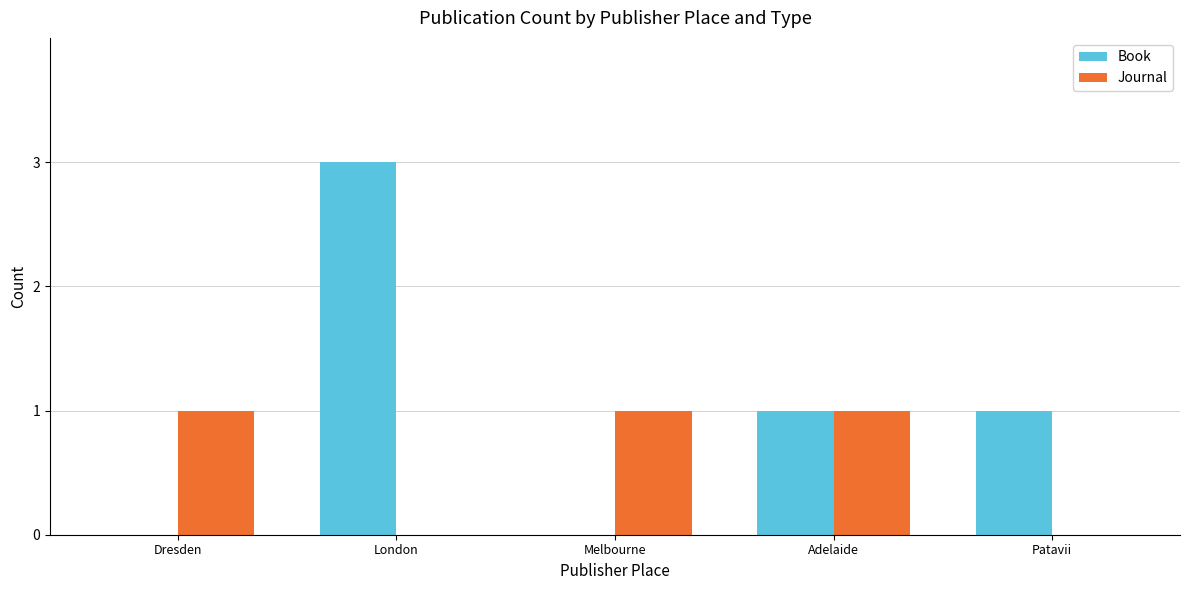

Which series changed the most between London and Patavii?

Book